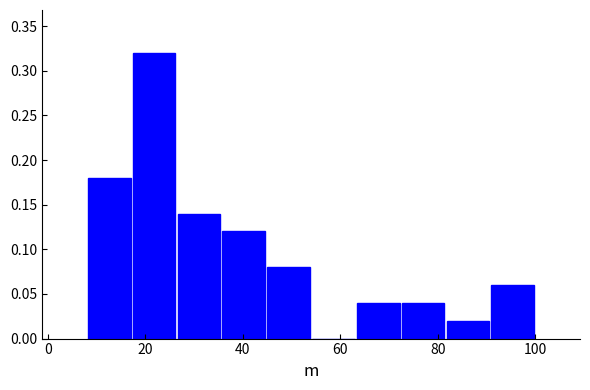

Reading left to right, list every bar in this chart as the range it spans on the x-axis followed by its height. Neither the bar edges nor the heights are printed on the chart, so give them approximately, as read against the axes.

8.0 to 17.2: 0.18
17.2 to 26.4: 0.32
26.4 to 35.6: 0.14
35.6 to 44.8: 0.12
44.8 to 54.0: 0.08
54.0 to 63.2: 0
63.2 to 72.4: 0.04
72.4 to 81.6: 0.04
81.6 to 90.8: 0.02
90.8 to 100.0: 0.06